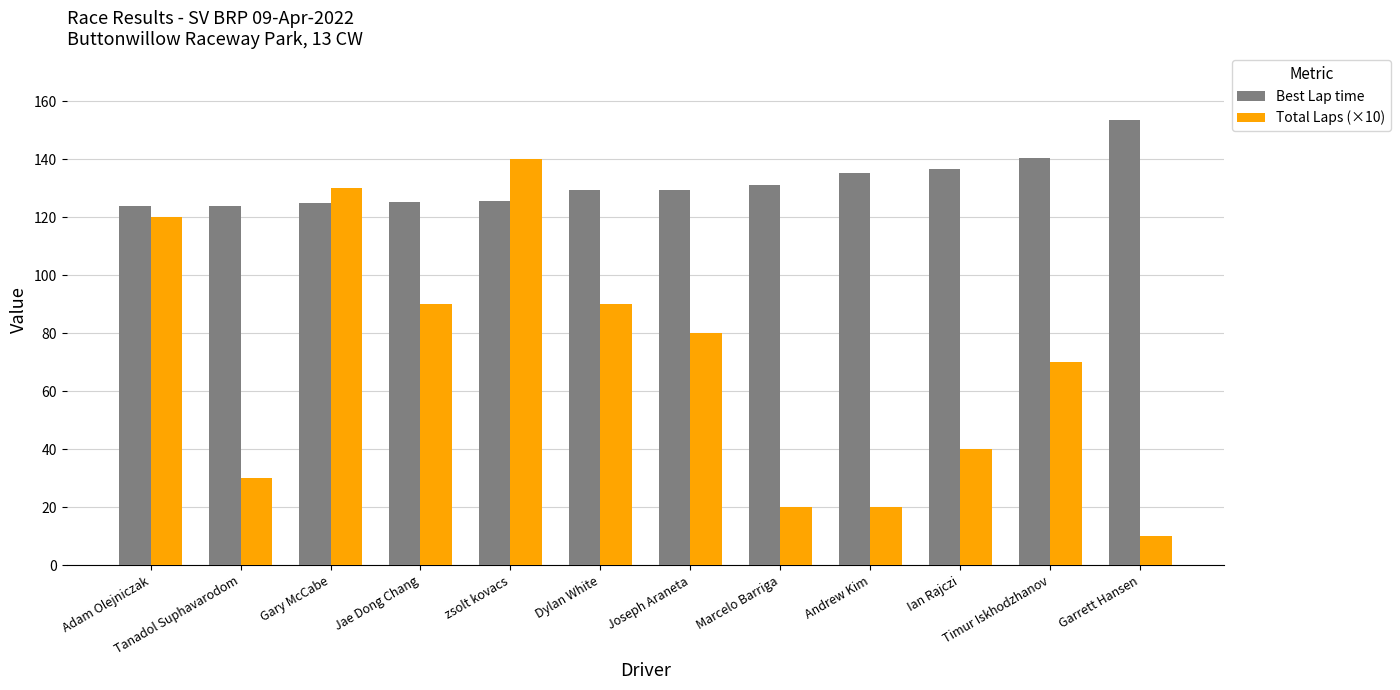

Is it true that Best Lap time equals 175.9 at Andrew Kim?

False